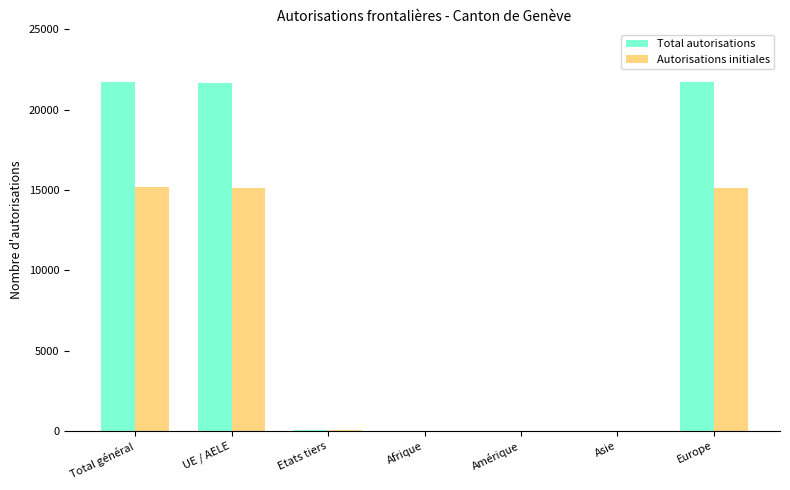

Is it true that Autorisations initiales equals 7227 at UE / AELE?

False